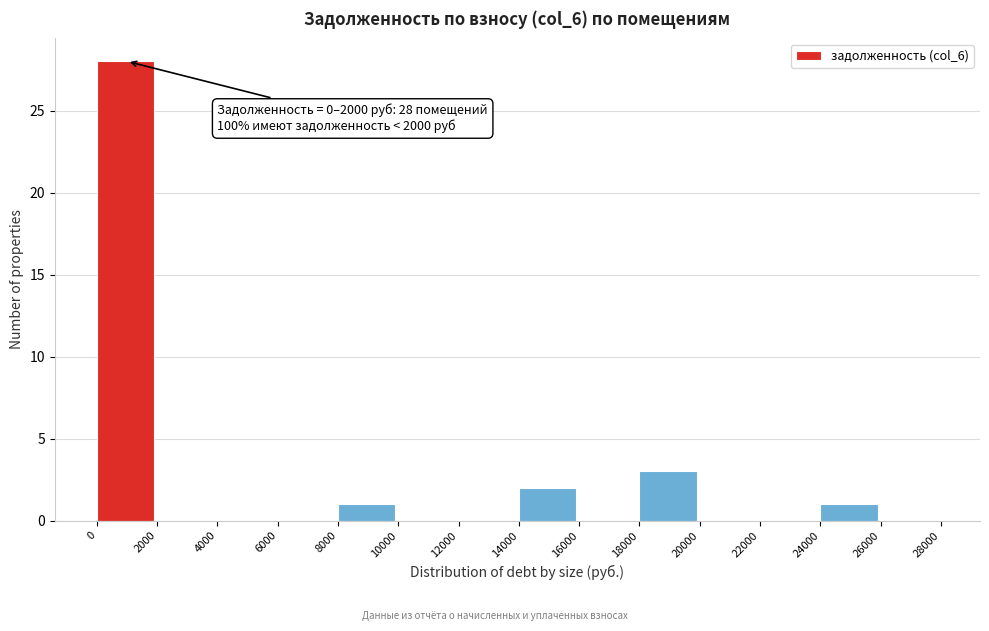

Which range on the x-axis has the tallest bar?

0 to 2000